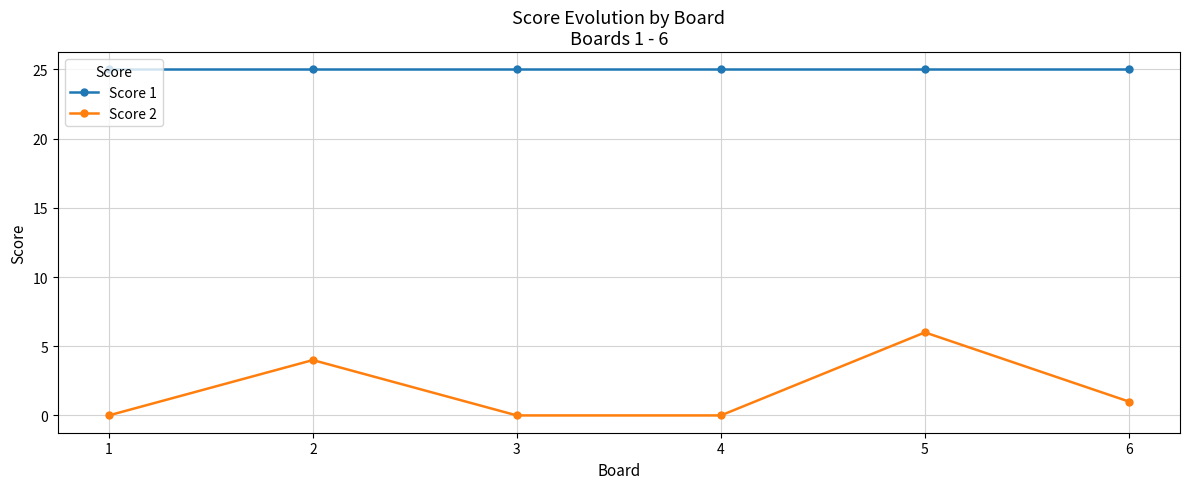

Reading left to right, list all the values displayed in this chart.

Score 1: 25	25	25	25	25	25
Score 2: 0	4	0	0	6	1